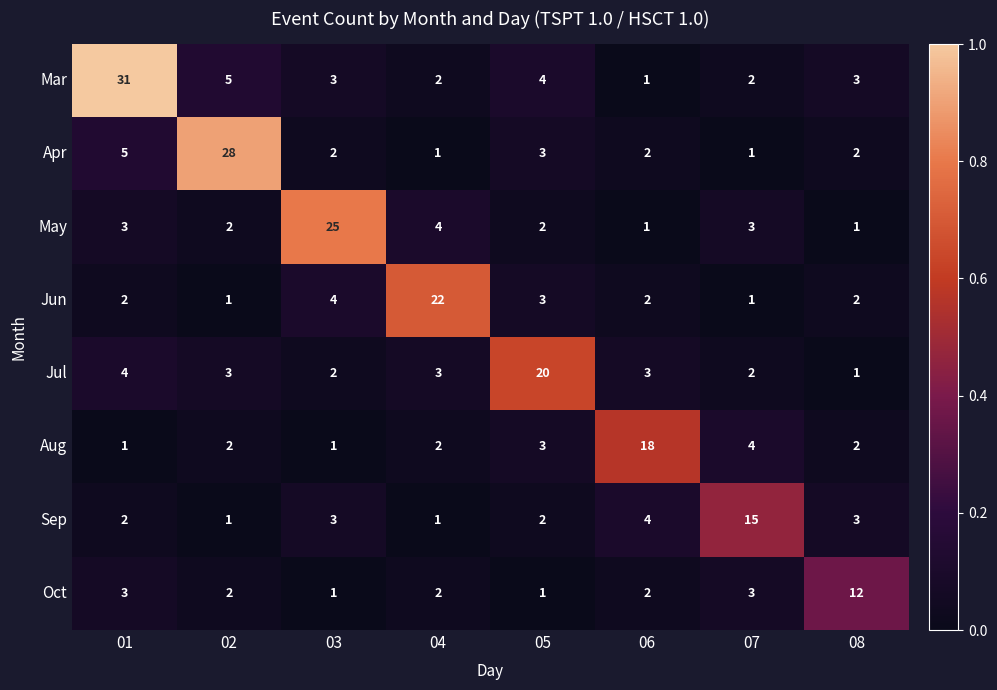

Is it true that Apr equals 2 at 03?

True